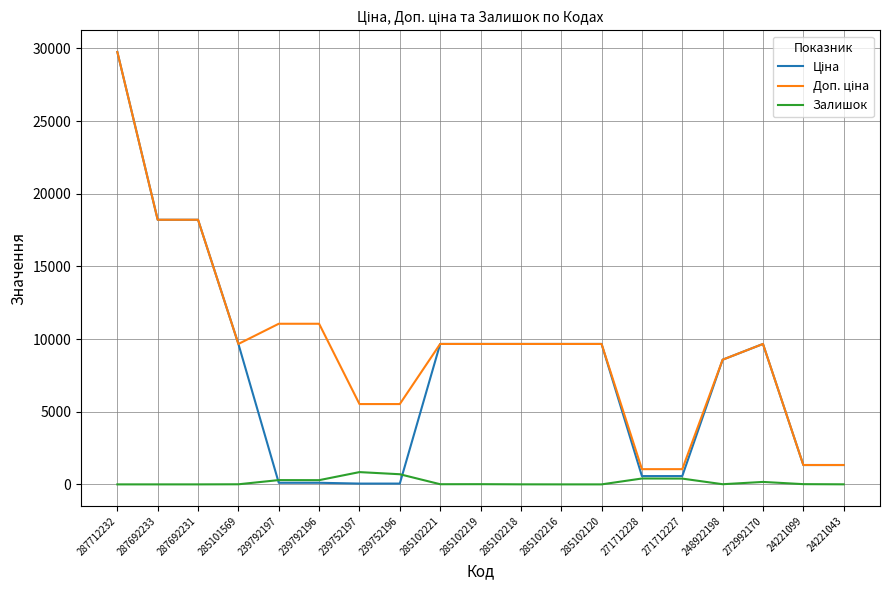

What is the difference between the highest and lowest values at 287692233?

18212.0